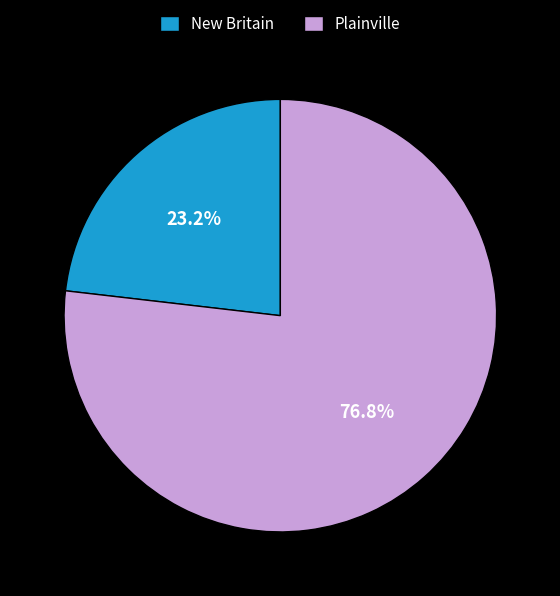

Approximately how many times larger is the value at Plainville compared to New Britain?

3.3